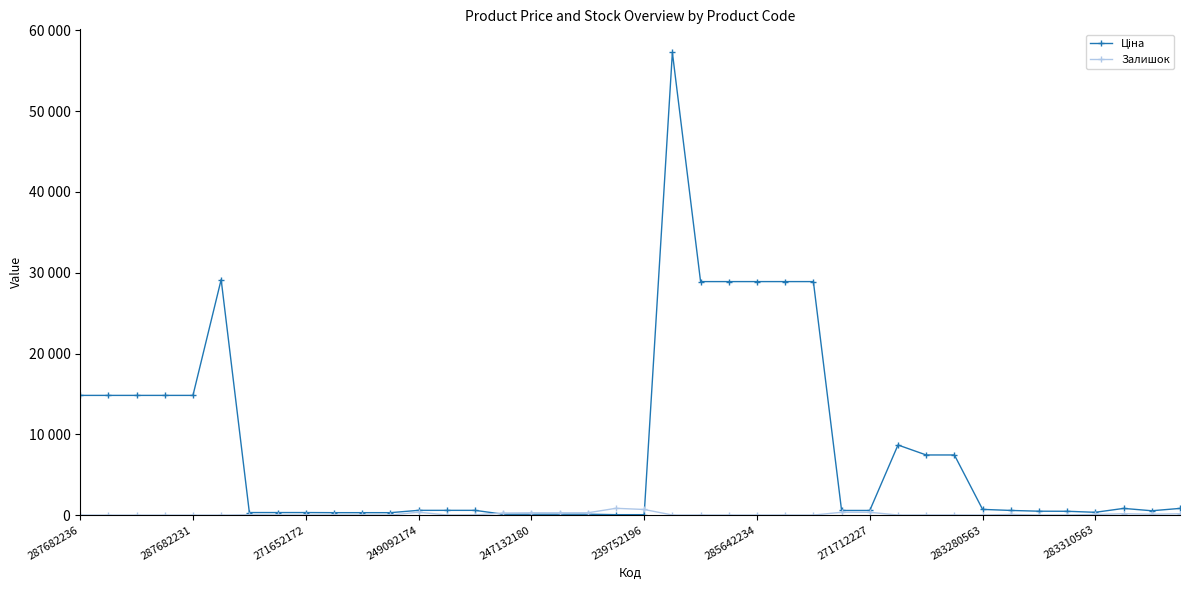

True or false: Залишок and Ціна cross at least once.

True